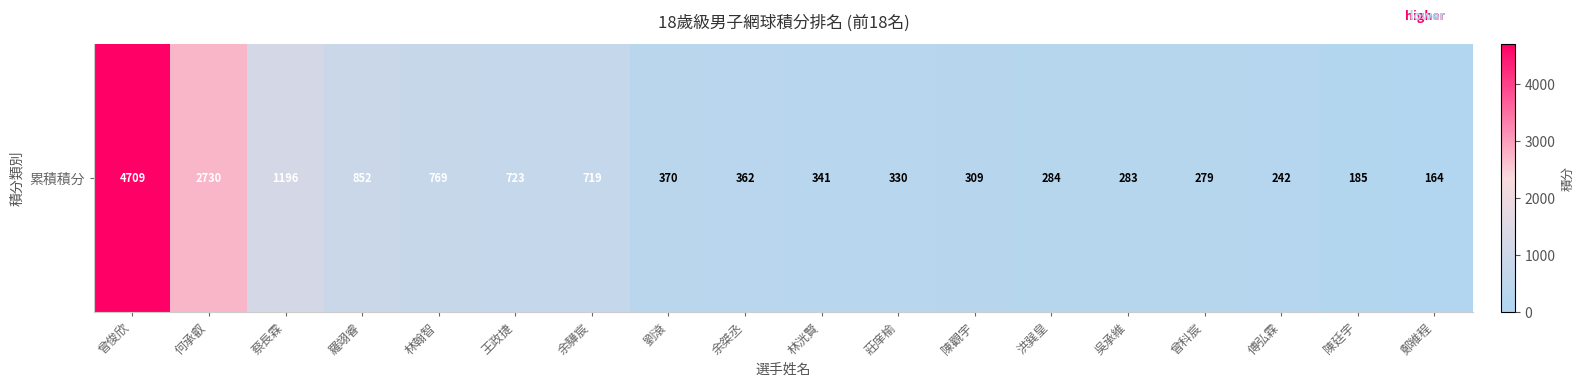

What is the change in value from 林翰智 to 莊庠榆?

-438.2